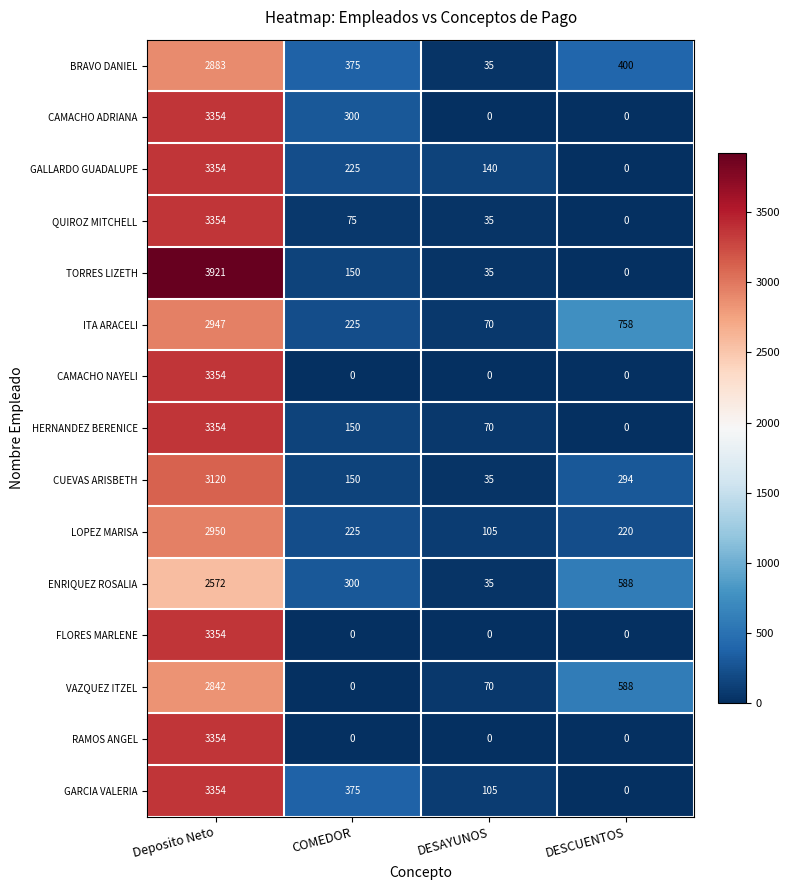

What is the difference between the second highest and second lowest values in the GARCIA VALERIA series?

270